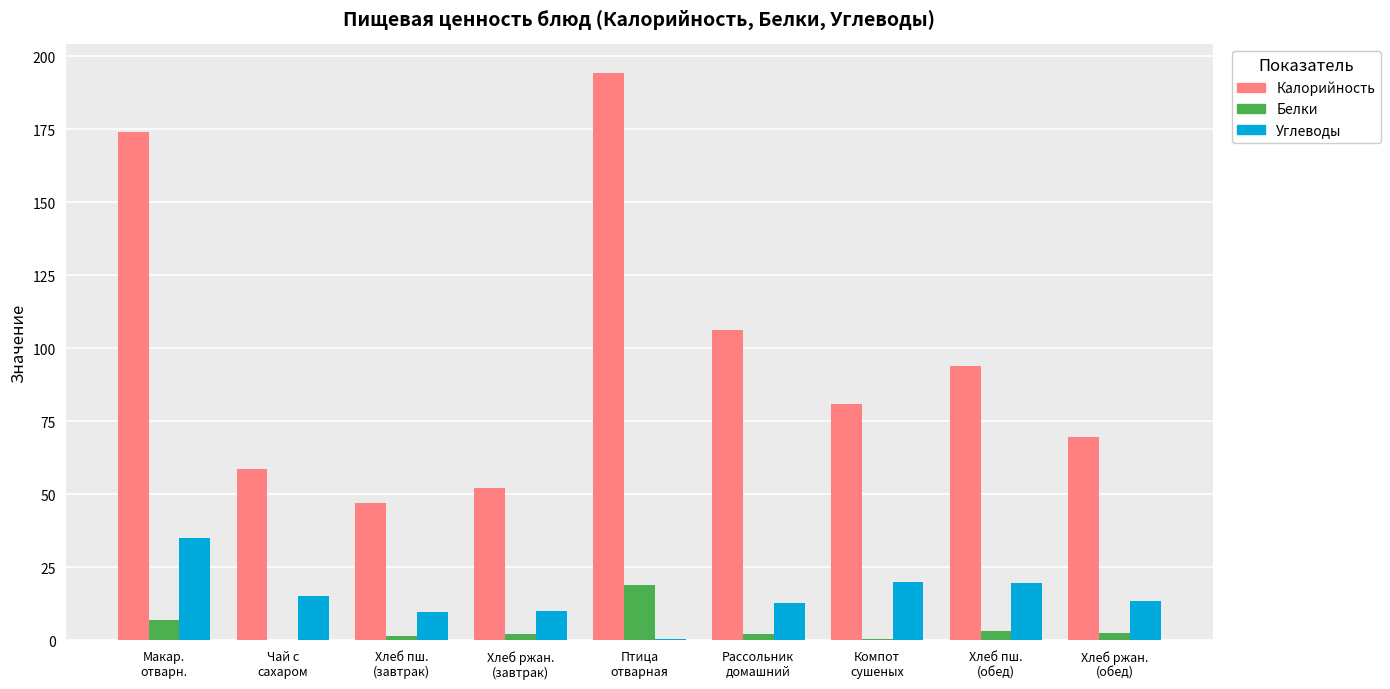

Does the chart contain stacked bars?

No